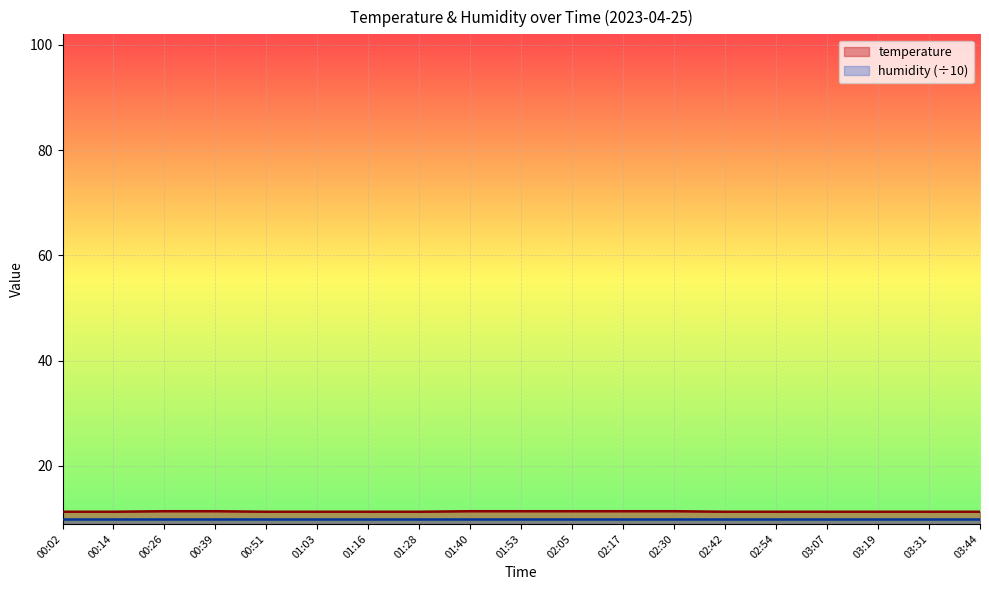

What value does the data have at 02:30?

11.4